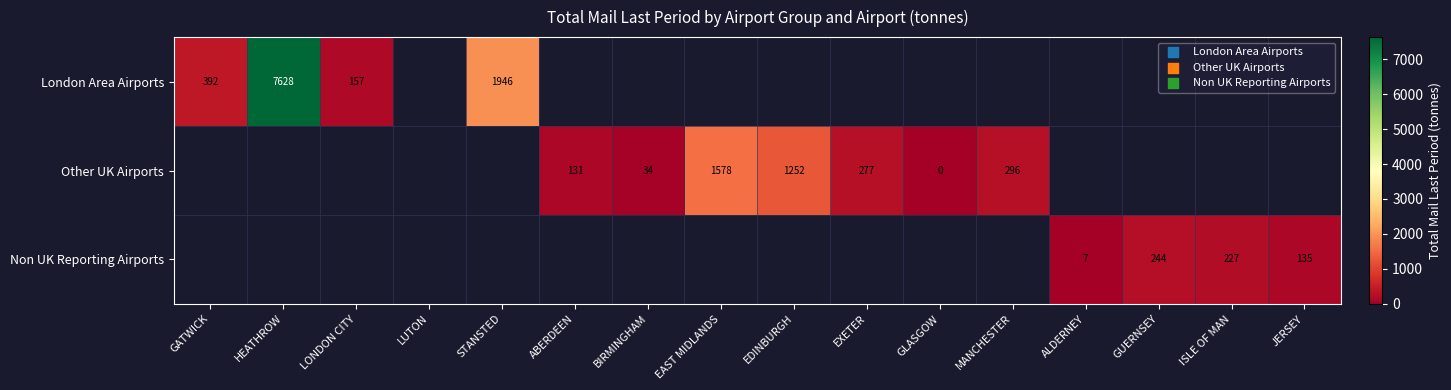

What is the approximate value of London Area Airports at GATWICK?

391.9